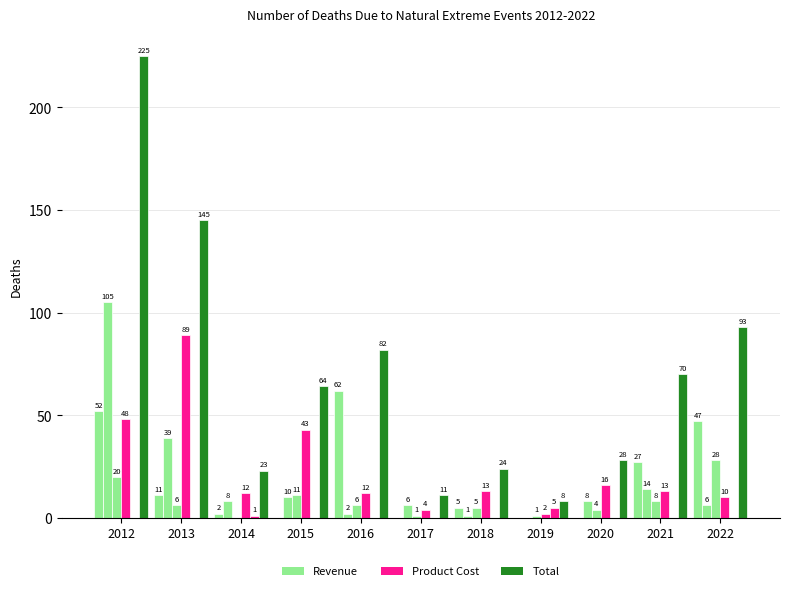

Between 2018 and 2016, which is larger?

2016